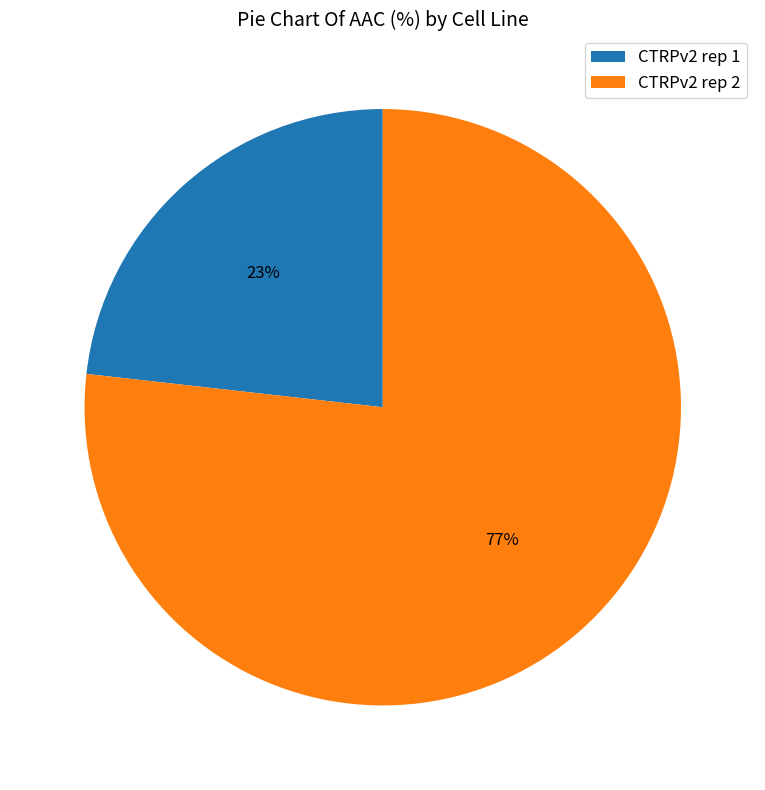

To the nearest percent, what percentage of the pie is CTRPv2 rep 1?

23%